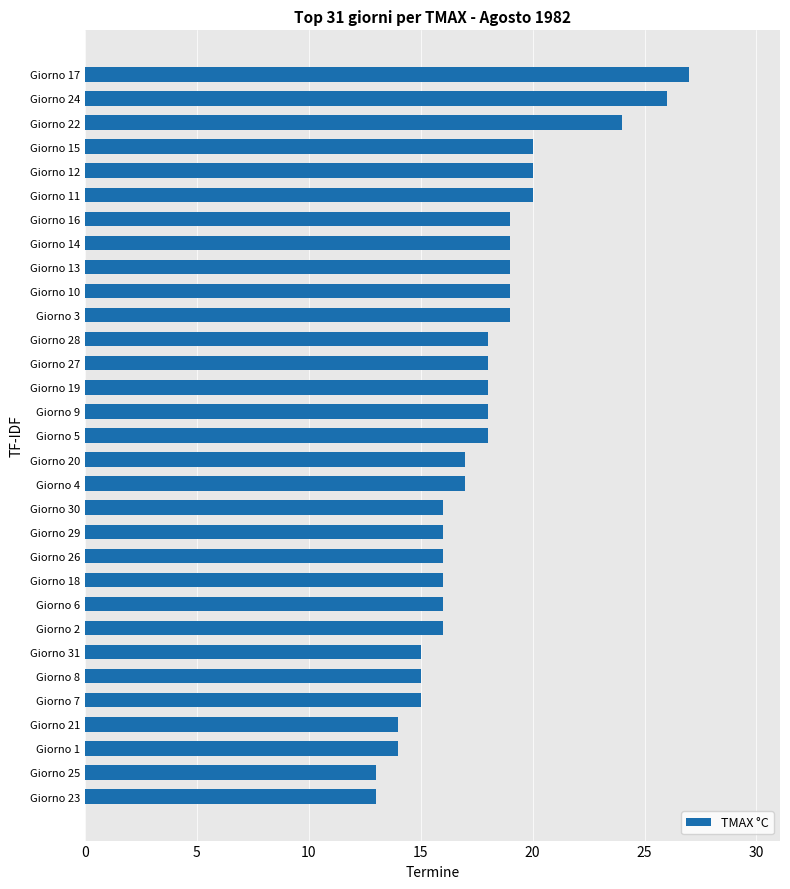

Approximately how many times larger is the value at Giorno 30 compared to Giorno 24?

0.6